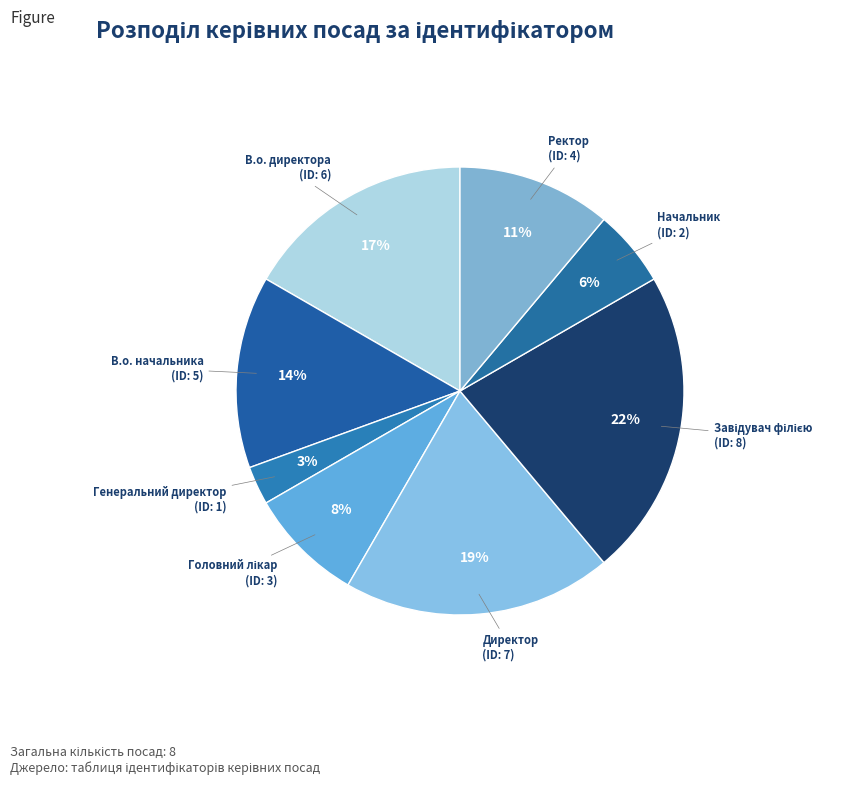

To the nearest percent, what is the average slice percentage?

12%